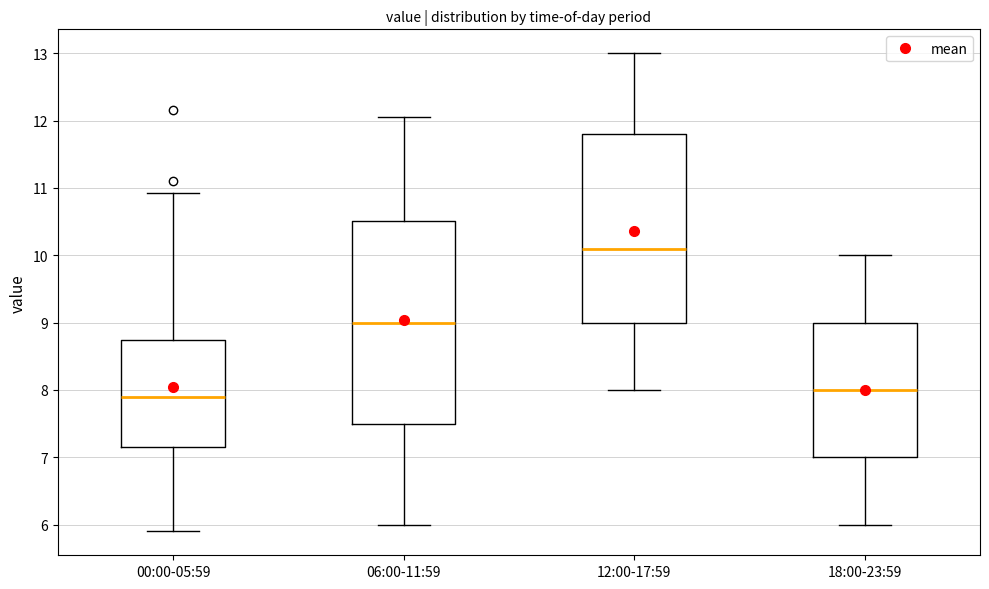

Which box's median line is the highest?

12:00-17:59